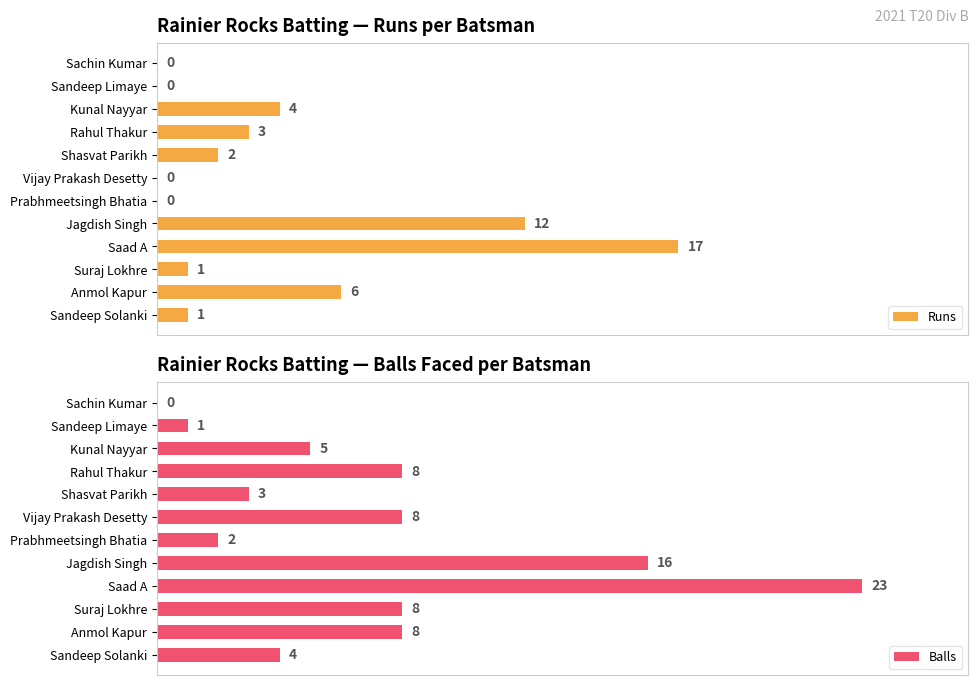

Reading right to left, what are all the values shown in this chart?

Runs: 0	0	4	3	2	0	0	12	17	1	6	1
Balls: 0	1	5	8	3	8	2	16	23	8	8	4